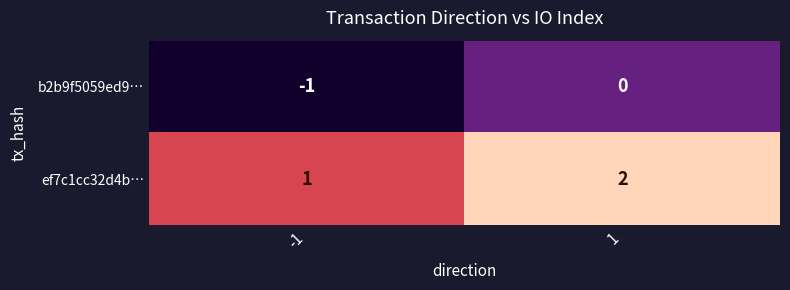

Is the value of b2b9f5059ed9… at -1 greater than the value of ef7c1cc32d4b… at -1?

No